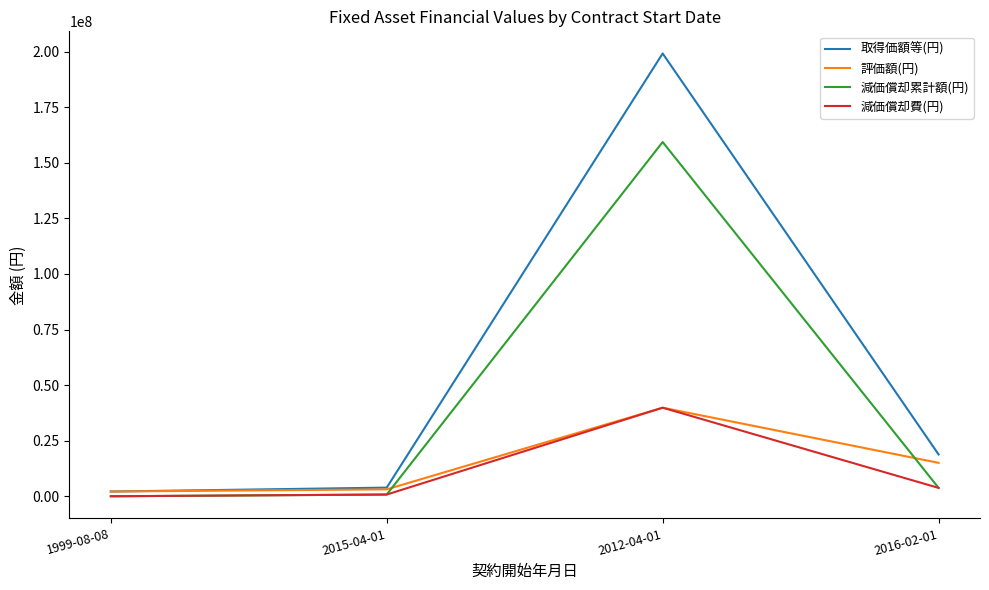

Is the value of 評価額(円) at 2016-02-01 greater than the value of 取得価額等(円) at 1999-08-08?

Yes